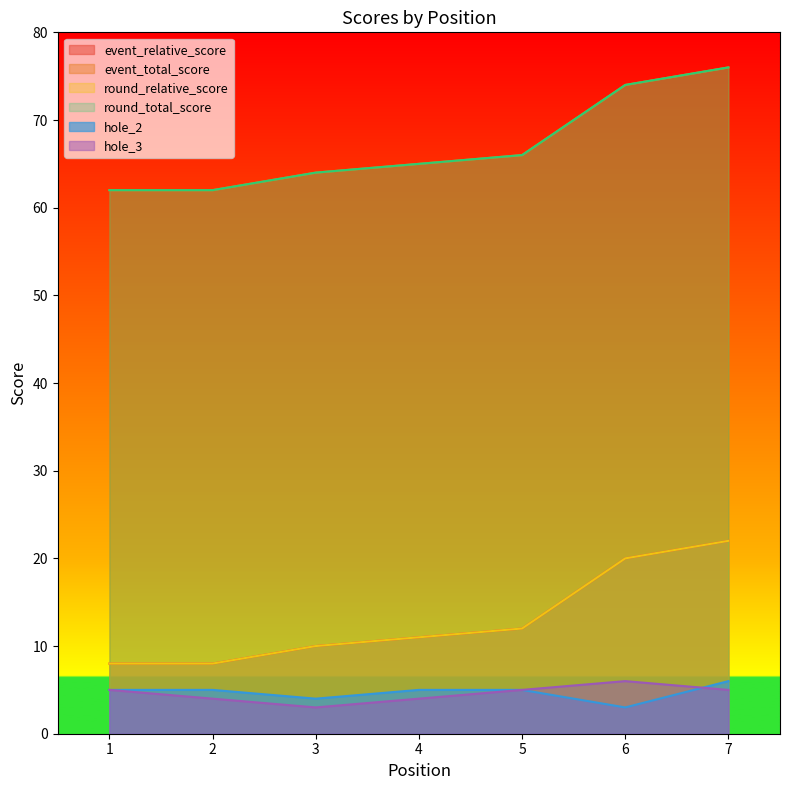

In hole_2, how many points are lower than both neighbors (excluding endpoints)?

2